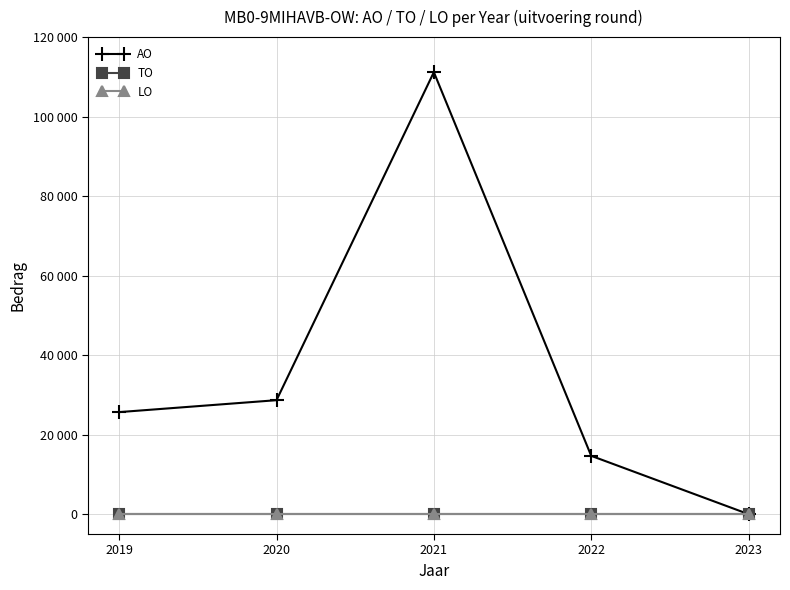

What is the value of the AO point at the 4th from the left?

14669